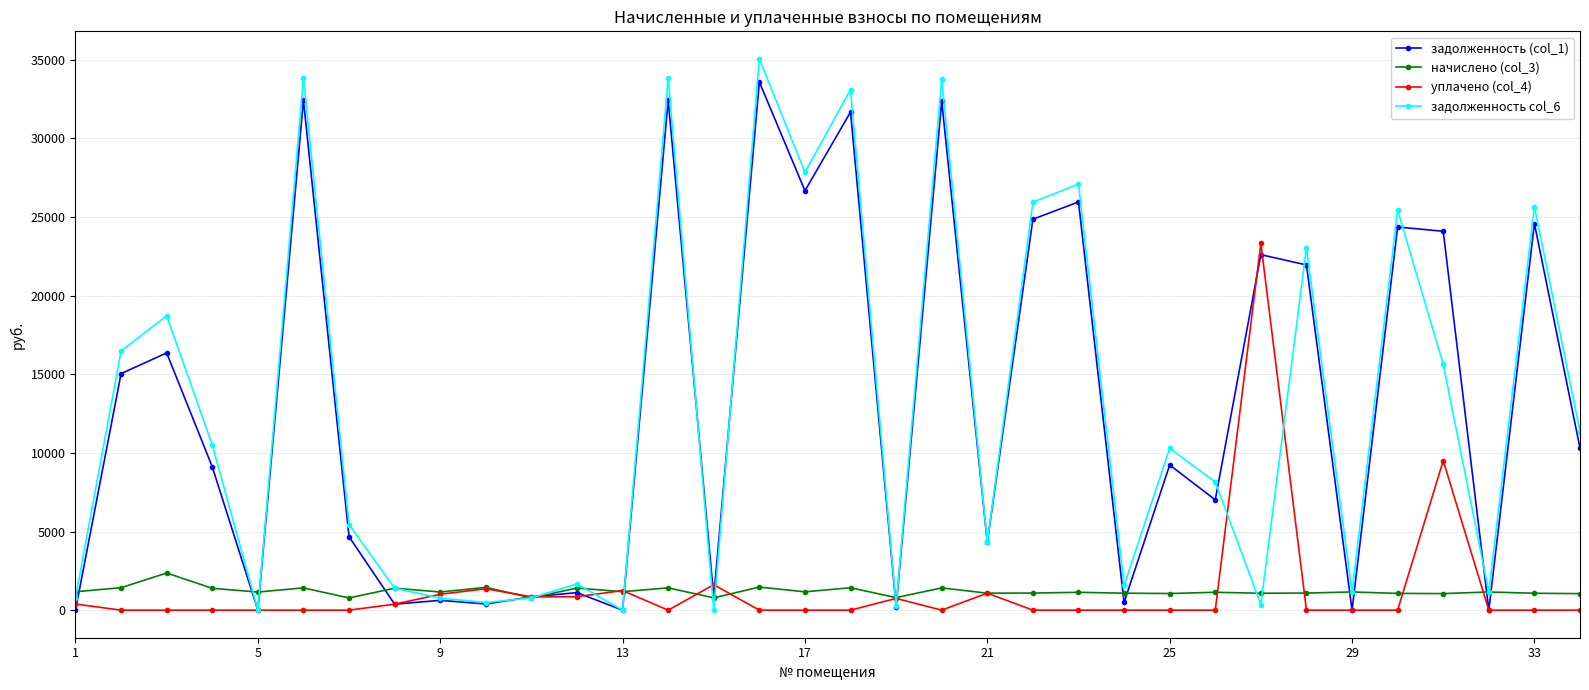

Which series has the widest spread of values?

задолженность col_6